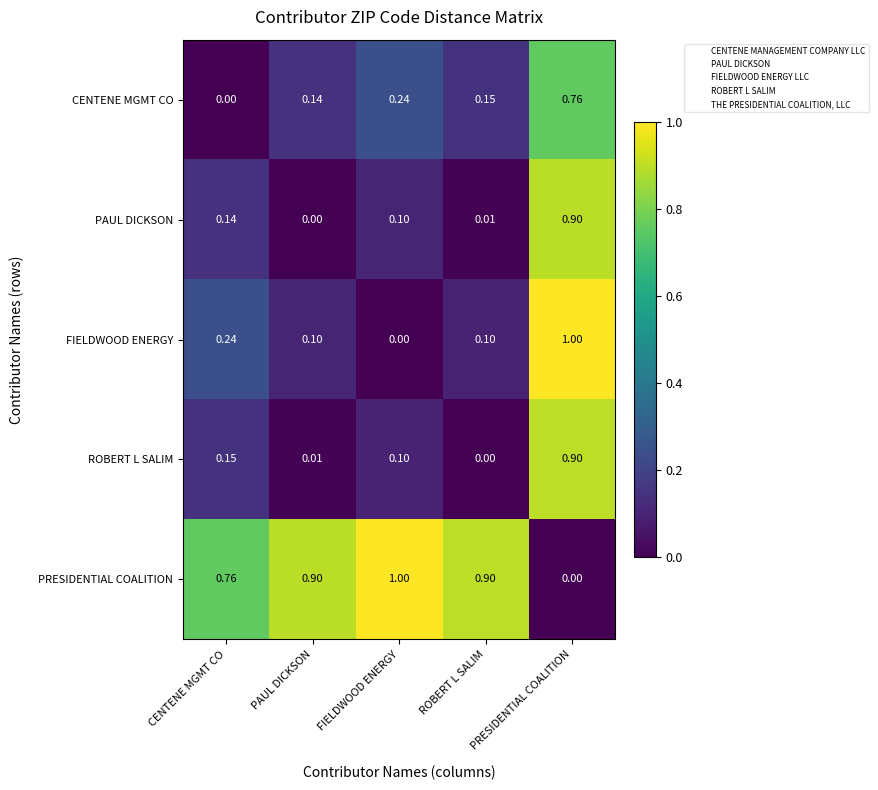

At which label is ROBERT L SALIM closest to 0?

ROBERT L SALIM